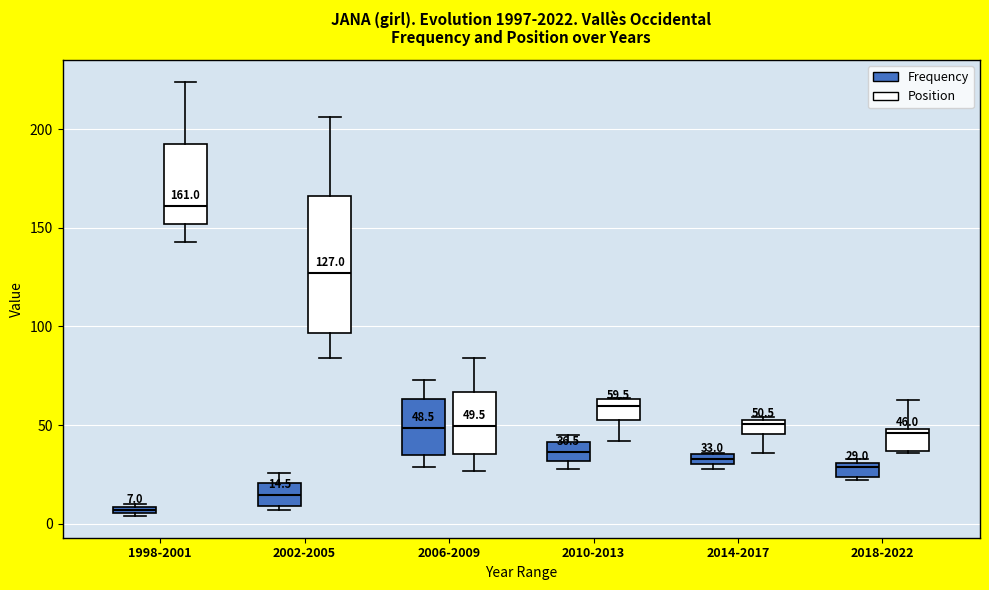

Which box is the tallest, from its lower edge to its upper edge?

2002-2005 (Position)